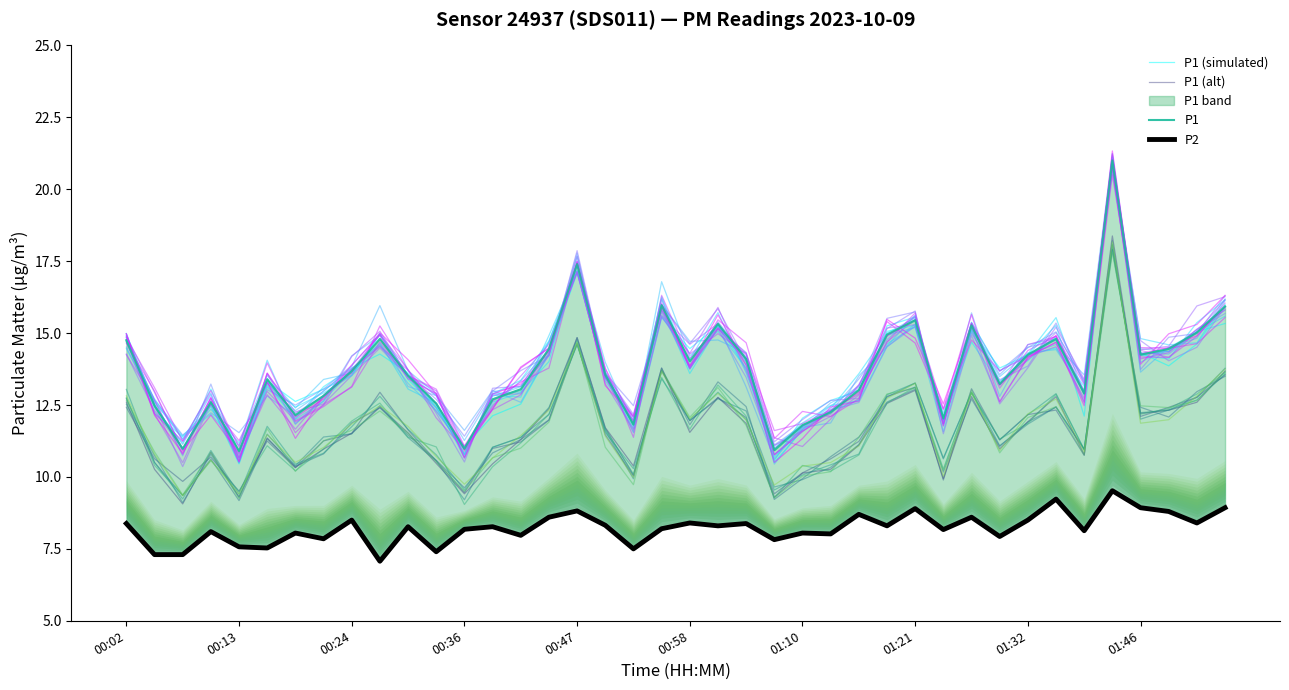

True or false: P2 has more than 1 points higher than both neighbors.

True